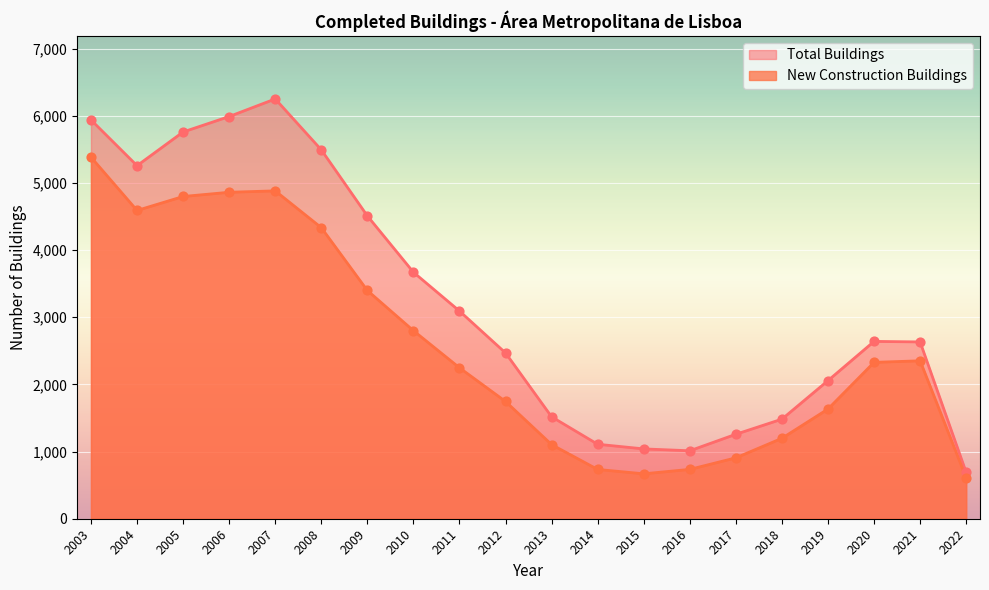

Which series has the widest spread of Y values?

Total Buildings